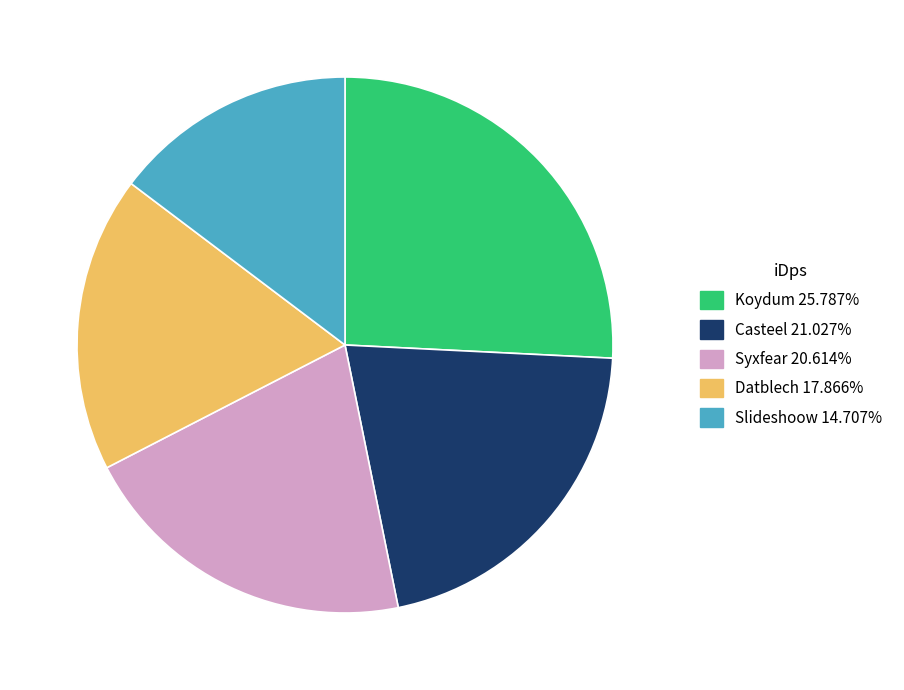

Does Datblech represent more than half of the total?

No